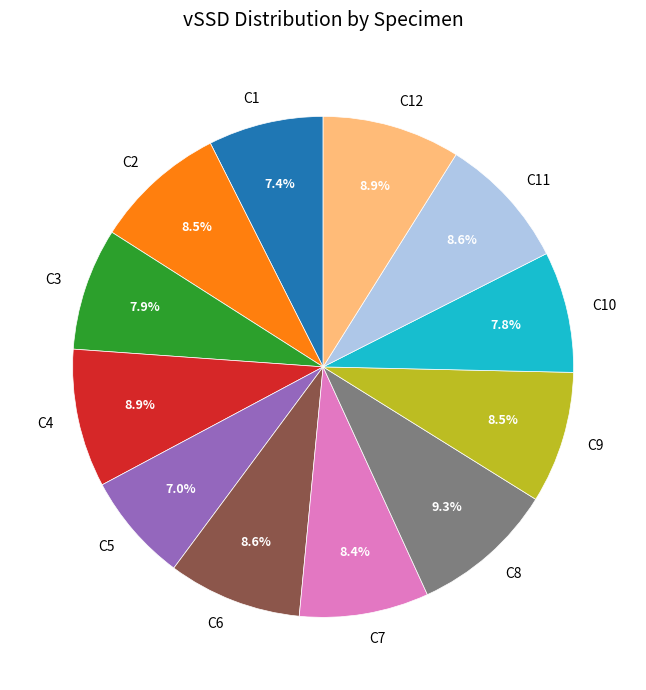

To the nearest percent, what is the average slice percentage?

8%